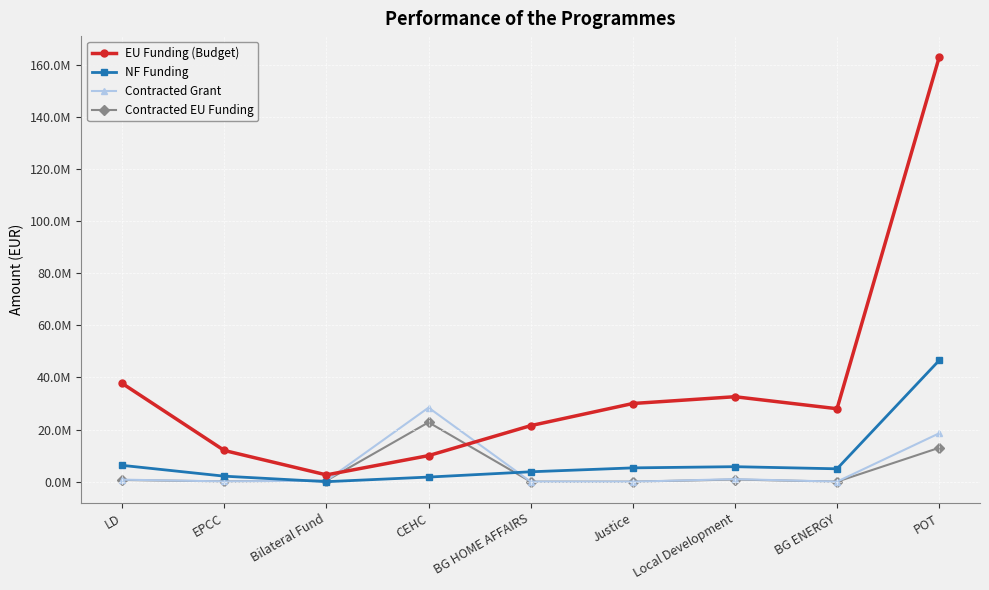

How many interior local peaks does the Contracted Grant series have?

2